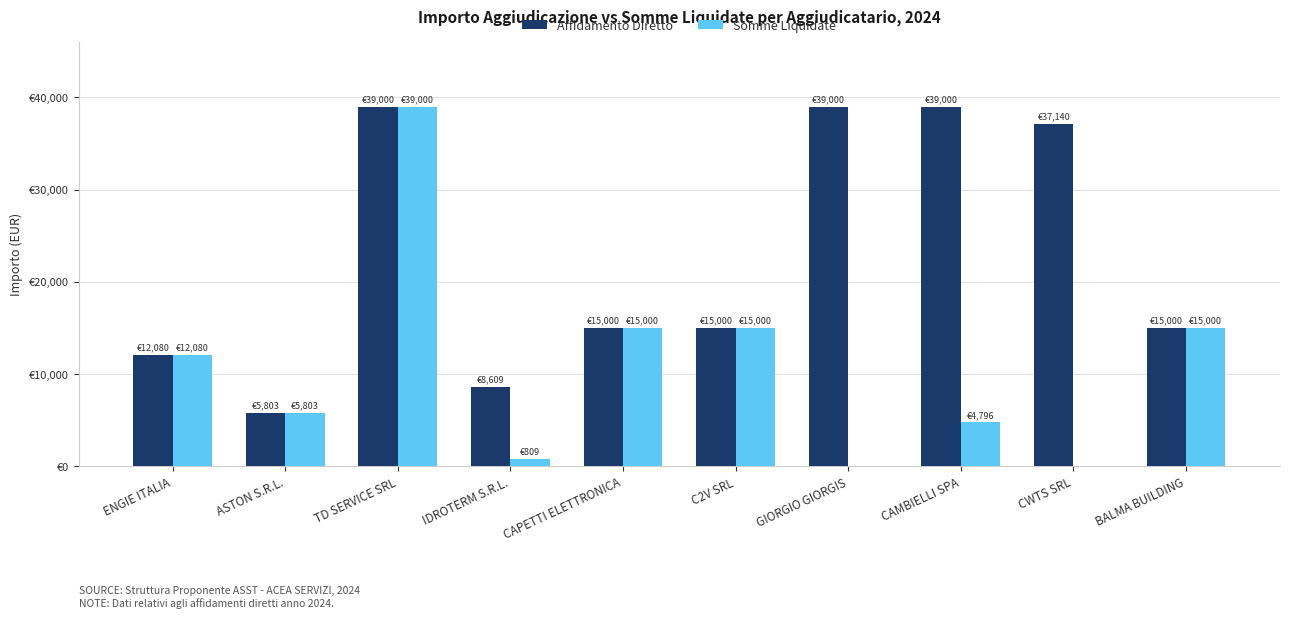

What are all the series names shown in the legend?

Affidamento Diretto, Somme Liquidate